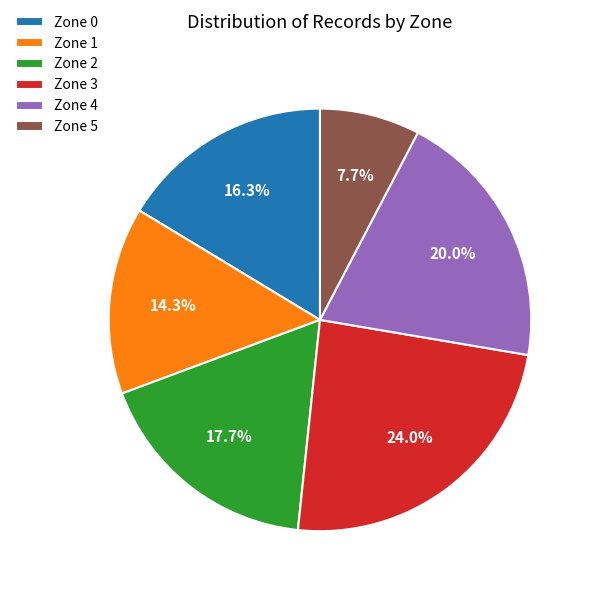

To the nearest percent, what portion does Zone 5 represent?

8%